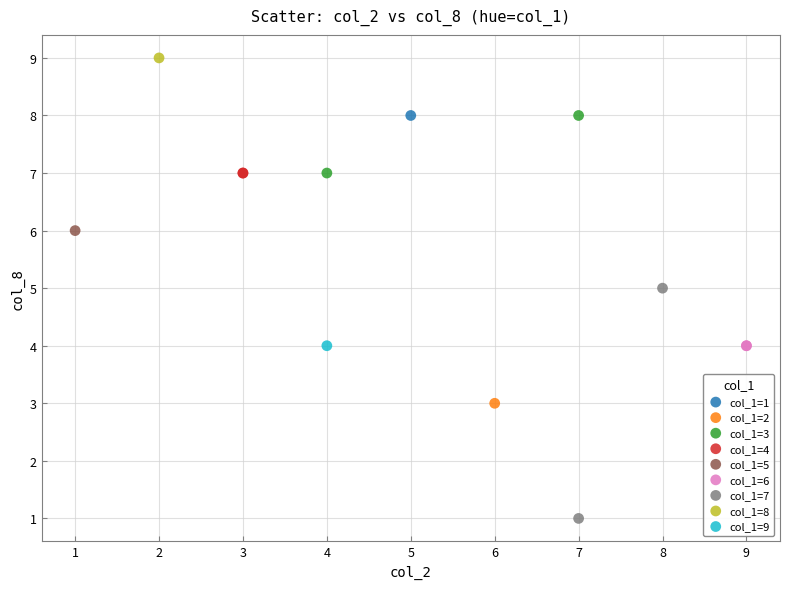

What are all the series names shown in the legend?

col_1=1, col_1=2, col_1=3, col_1=4, col_1=5, col_1=6, col_1=7, col_1=8, col_1=9